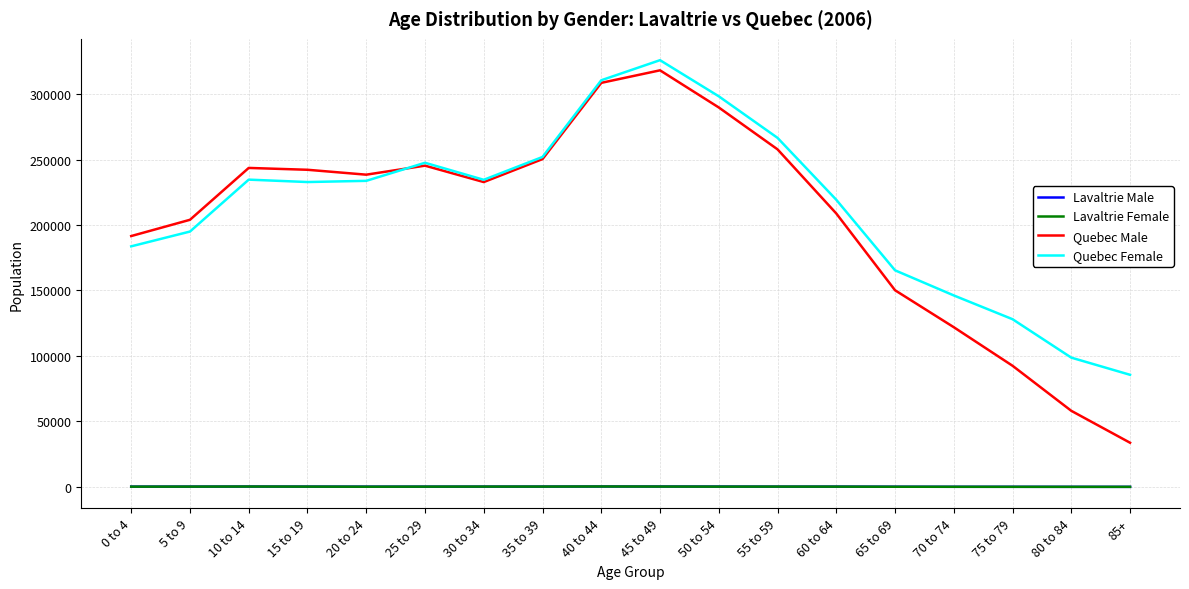

The value of Lavaltrie Male at 25 to 29 is 170. True or false?

True